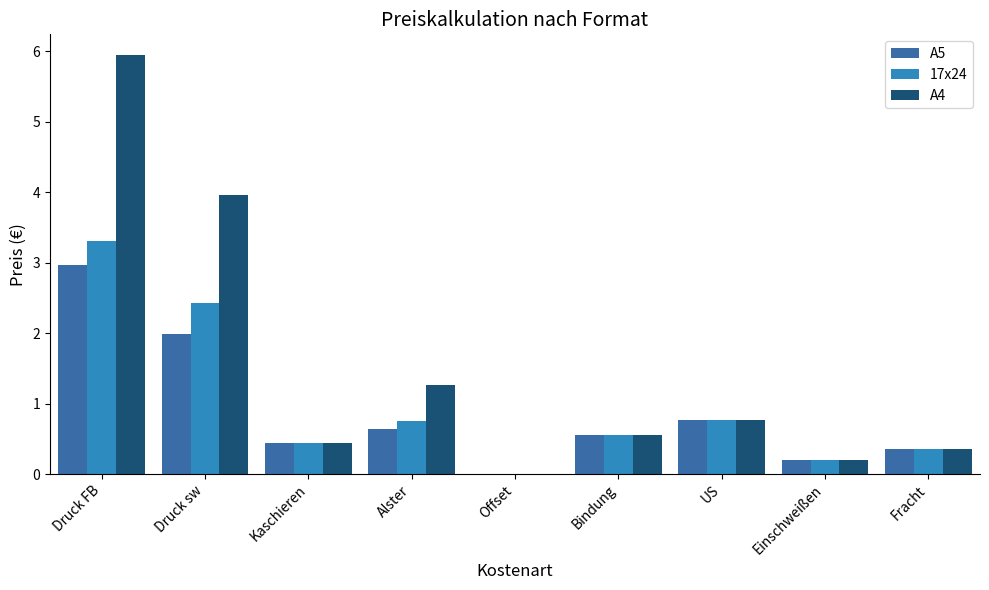

What is the total value across all series at Einschweißen?

0.6